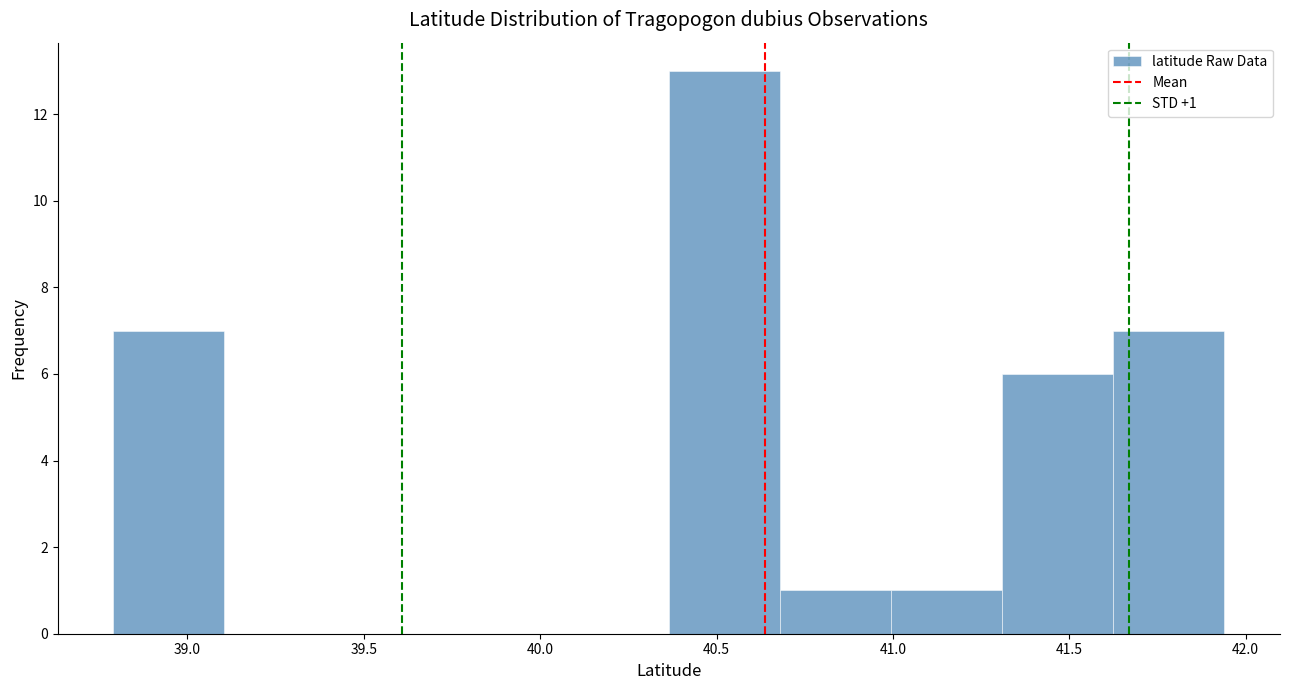

Which range on the x-axis has the tallest bar?

40.35 to 40.70